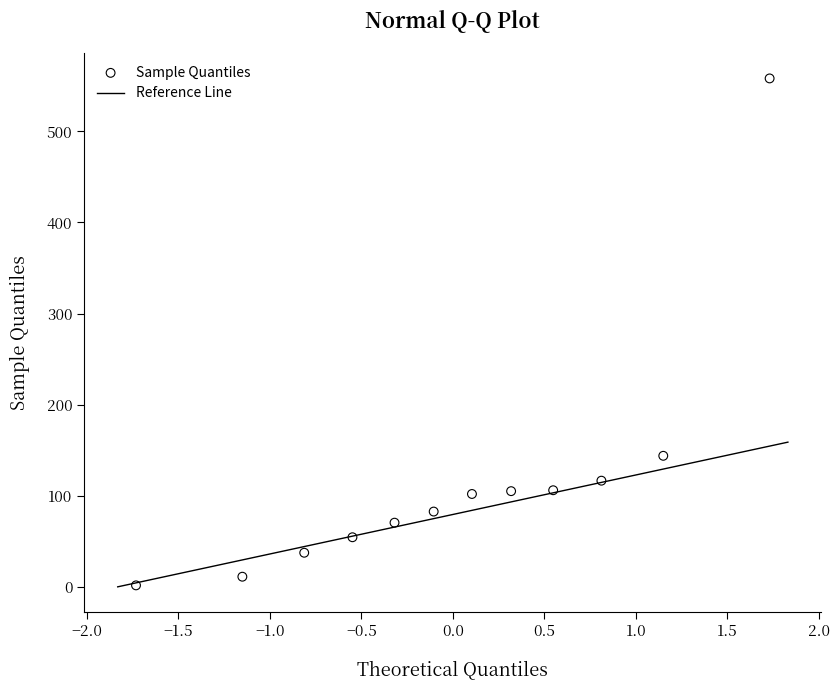

What Y value in the scatter plot is closest to 279?

143.9